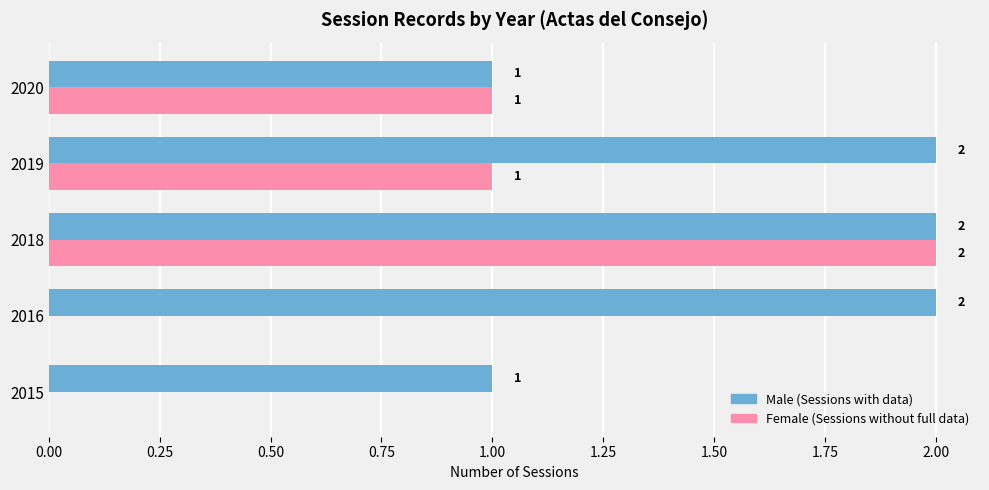

At which category is the sum across all series the highest?

2018